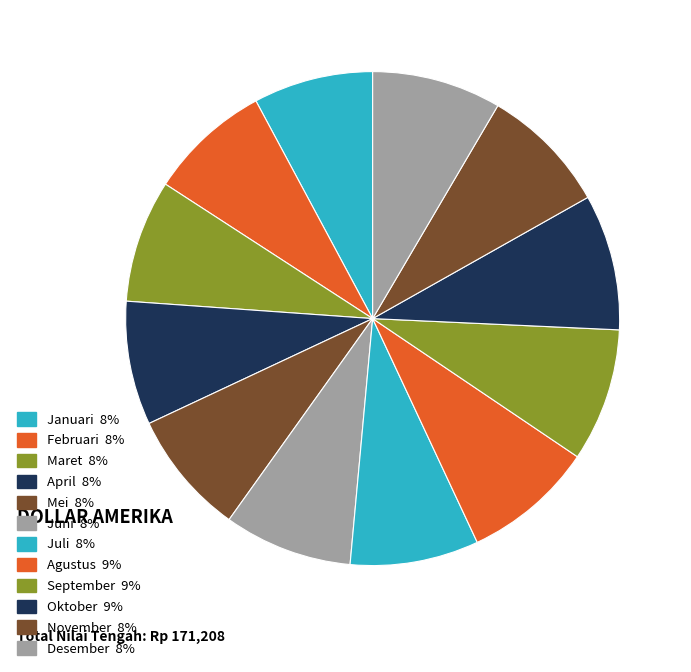

To the nearest percent, what percentage of the pie is Oktober?

9%